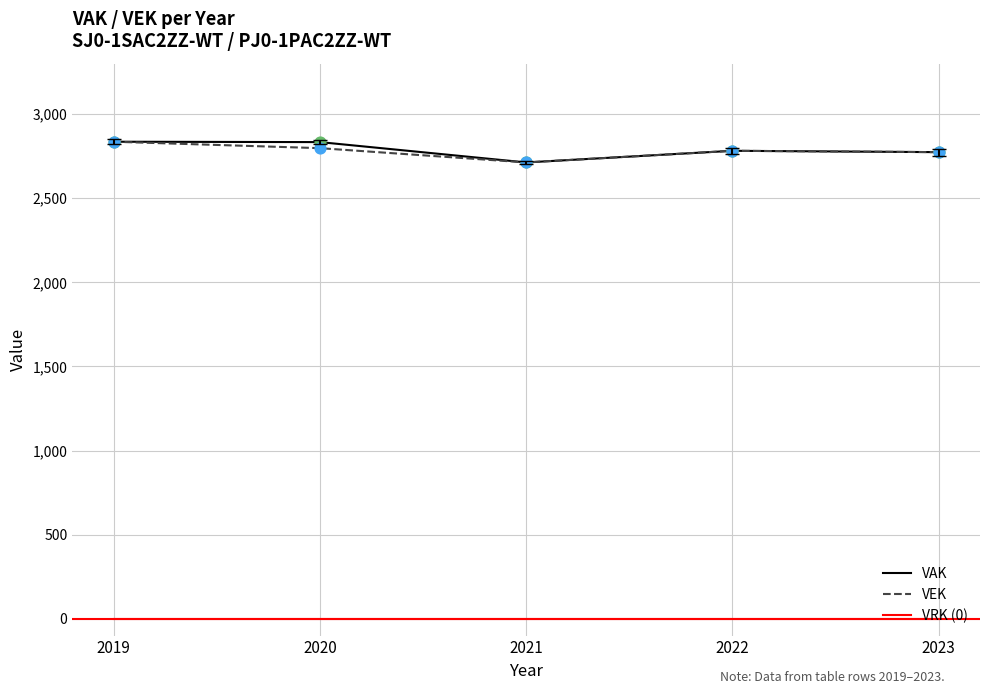

What is the total value across all series at 2020?

5631.4